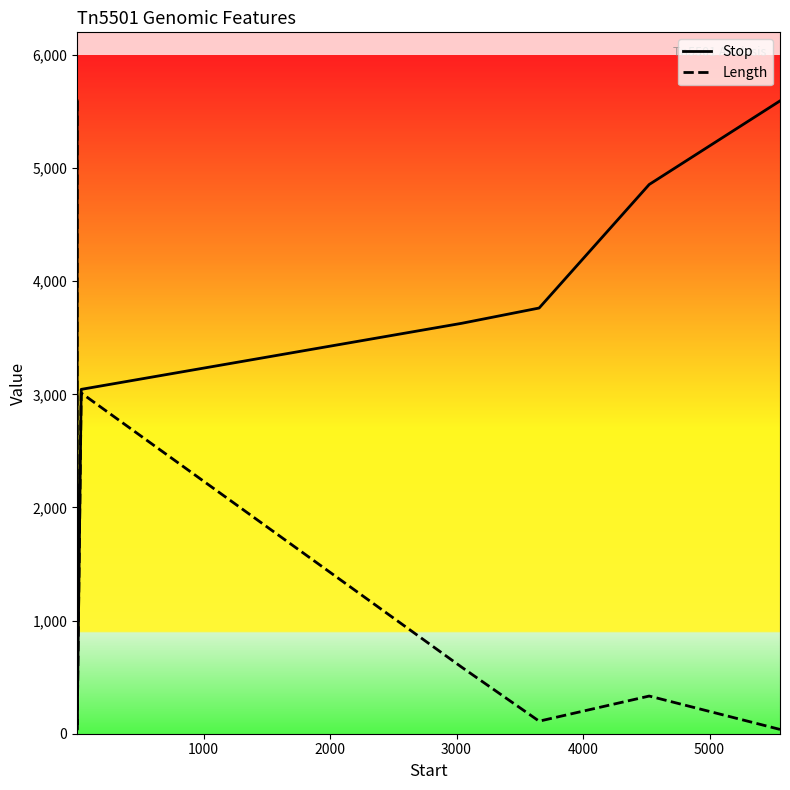

What is the sum of all Length values?

9714